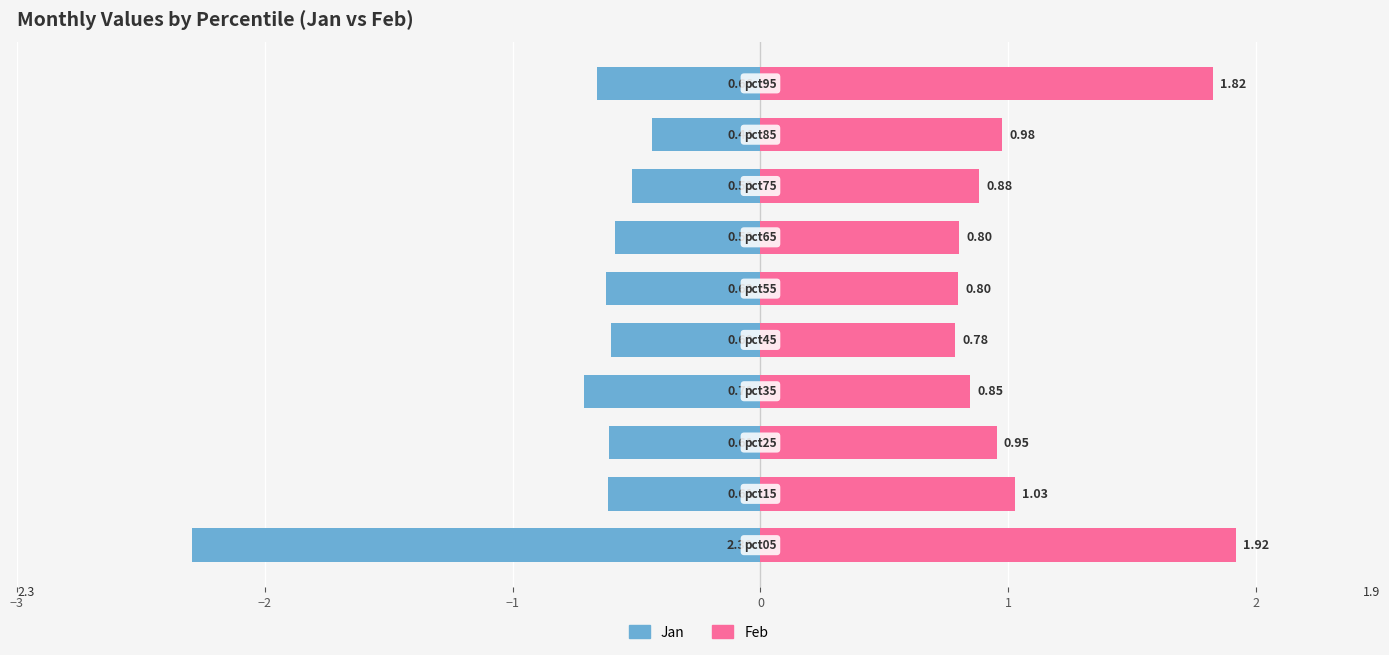

Rank the series by their maximum value, from lowest to highest.

Jan, Feb